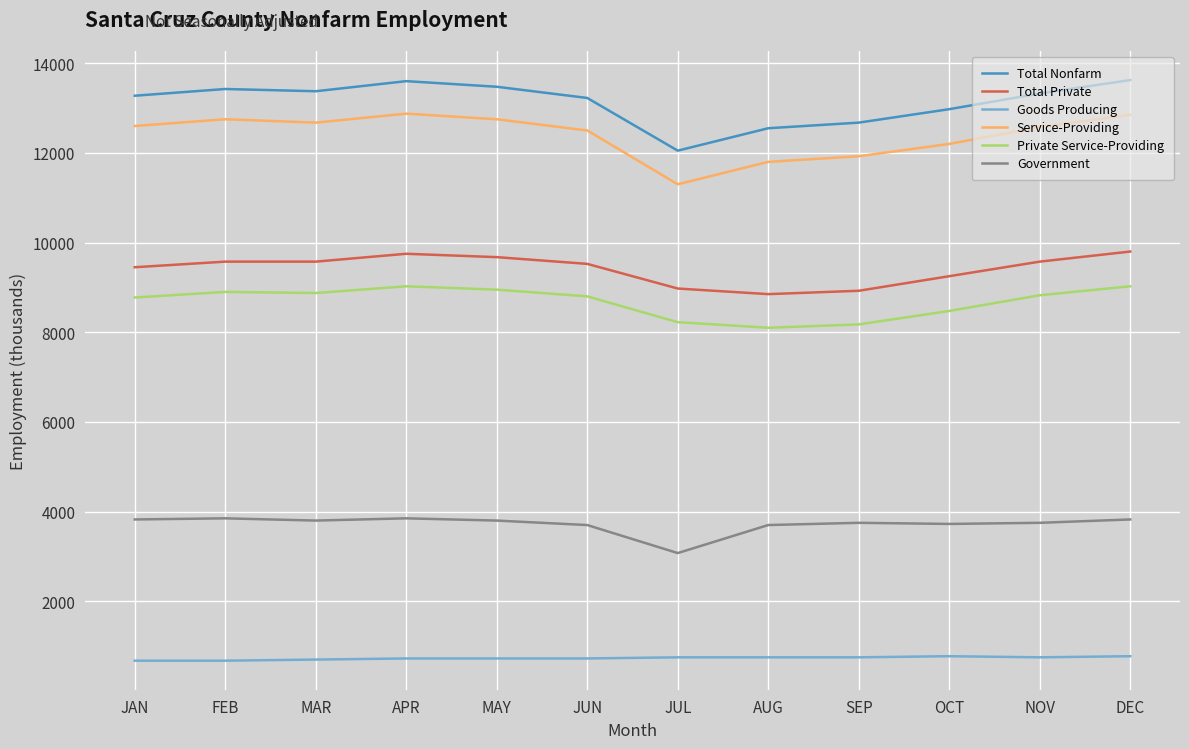

List the series in order of their peak value, highest first.

Total Nonfarm, Service-Providing, Total Private, Private Service-Providing, Government, Goods Producing